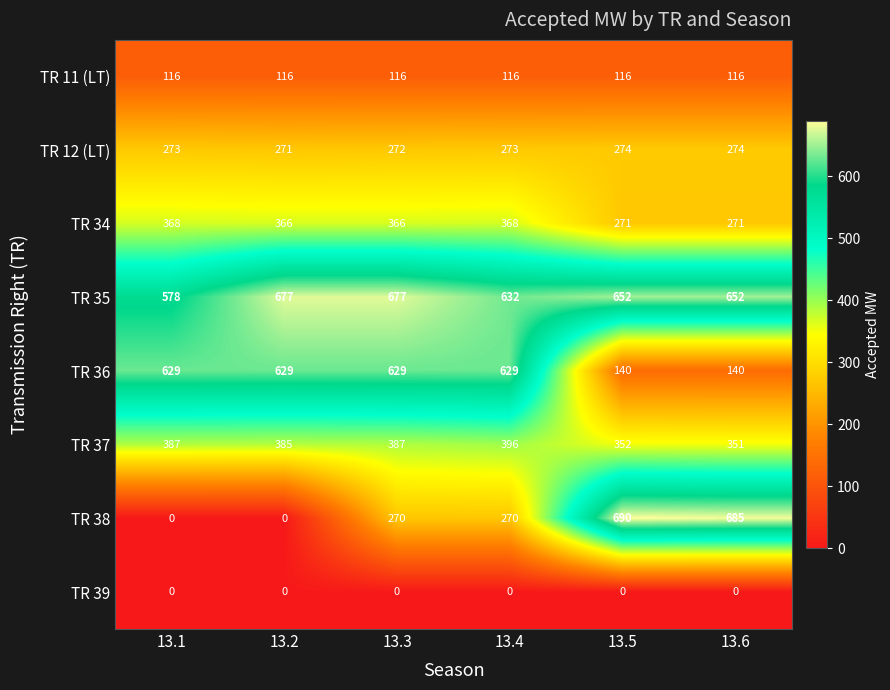

At which label does TR 37 reach its minimum?

13.6